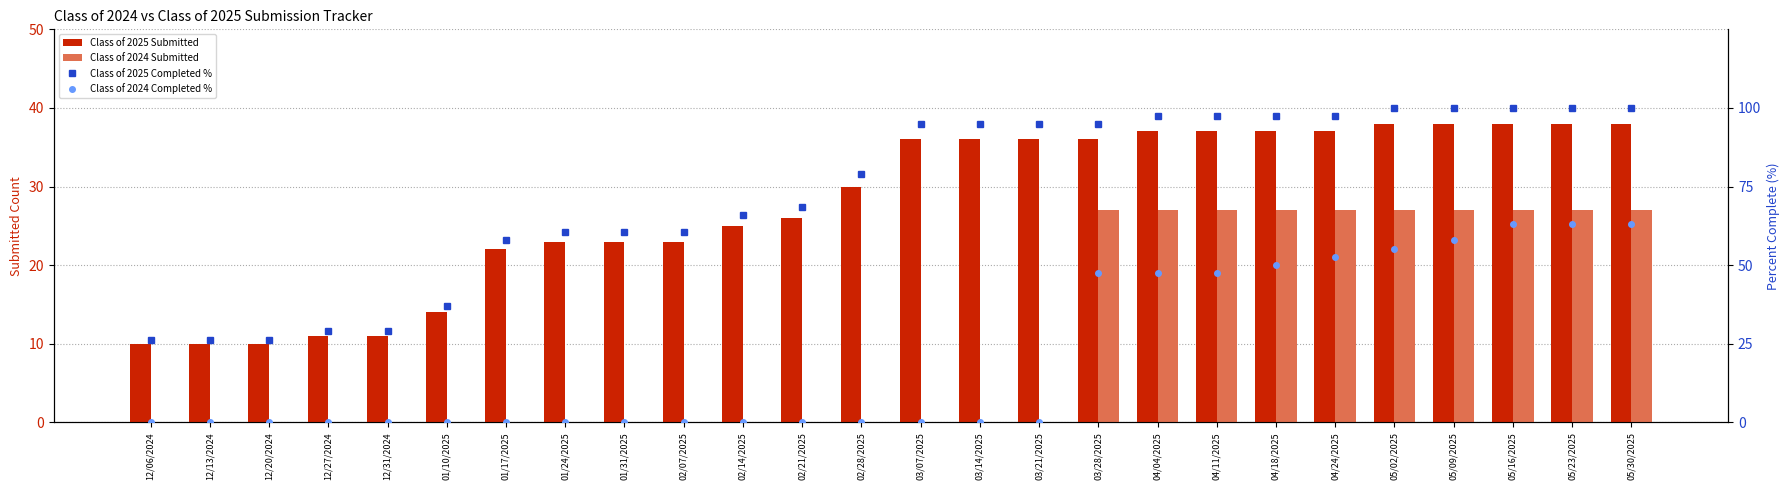

Reading left to right, transcribe all the data shown in this chart.

Class of 2025 Submitted: 12/06/2024=10.0	12/13/2024=10.0	12/20/2024=10.0	12/27/2024=11.0	12/31/2024=11.0	01/10/2025=14.0	01/17/2025=22.0	01/24/2025=23.0	01/31/2025=23.0	02/07/2025=23.0	02/14/2025=25.0	02/21/2025=26.0	02/28/2025=30.0	03/07/2025=36.0	03/14/2025=36.0	03/21/2025=36.0	03/28/2025=36.0	04/04/2025=37.0	04/11/2025=37.0	04/18/2025=37.0	04/24/2025=37.0	05/02/2025=38.0	05/09/2025=38.0	05/16/2025=38.0	05/23/2025=38.0	05/30/2025=38.0
Class of 2024 Submitted: 12/06/2024=0.0	12/13/2024=0.0	12/20/2024=0.0	12/27/2024=0.0	12/31/2024=0.0	01/10/2025=0.0	01/17/2025=0.0	01/24/2025=0.0	01/31/2025=0.0	02/07/2025=0.0	02/14/2025=0.0	02/21/2025=0.0	02/28/2025=0.0	03/07/2025=0.0	03/14/2025=0.0	03/21/2025=0.0	03/28/2025=27.0	04/04/2025=27.0	04/11/2025=27.0	04/18/2025=27.0	04/24/2025=27.0	05/02/2025=27.0	05/09/2025=27.0	05/16/2025=27.0	05/23/2025=27.0	05/30/2025=27.0
Class of 2025 Completed %: 12/06/2024=26.3	12/13/2024=26.3	12/20/2024=26.3	12/27/2024=28.9	12/31/2024=28.9	01/10/2025=36.8	01/17/2025=57.9	01/24/2025=60.5	01/31/2025=60.5	02/07/2025=60.5	02/14/2025=65.8	02/21/2025=68.4	02/28/2025=78.9	03/07/2025=94.7	03/14/2025=94.7	03/21/2025=94.7	03/28/2025=94.7	04/04/2025=97.4	04/11/2025=97.4	04/18/2025=97.4	04/24/2025=97.4	05/02/2025=100.0	05/09/2025=100.0	05/16/2025=100.0	05/23/2025=100.0	05/30/2025=100.0
Class of 2024 Completed %: 12/06/2024=0.0	12/13/2024=0.0	12/20/2024=0.0	12/27/2024=0.0	12/31/2024=0.0	01/10/2025=0.0	01/17/2025=0.0	01/24/2025=0.0	01/31/2025=0.0	02/07/2025=0.0	02/14/2025=0.0	02/21/2025=0.0	02/28/2025=0.0	03/07/2025=0.0	03/14/2025=0.0	03/21/2025=0.0	03/28/2025=47.4	04/04/2025=47.4	04/11/2025=47.4	04/18/2025=50.0	04/24/2025=52.6	05/02/2025=55.3	05/09/2025=57.9	05/16/2025=63.2	05/23/2025=63.2	05/30/2025=63.2